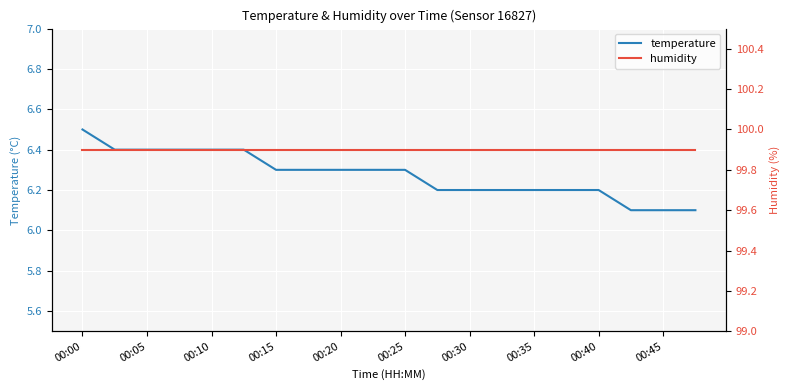

The value of temperature at 00:45 is 4.2. True or false?

False